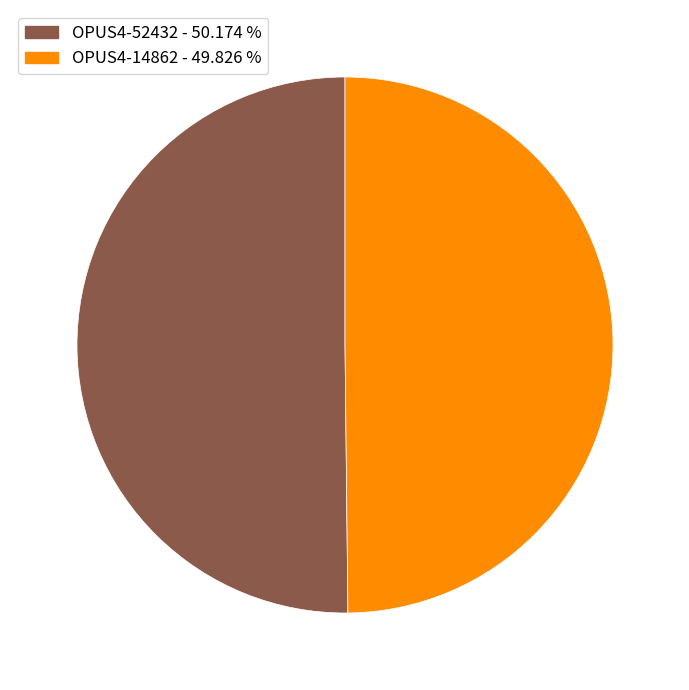

Combined, do OPUS4-52432 and OPUS4-14862 account for over 50%?

Yes